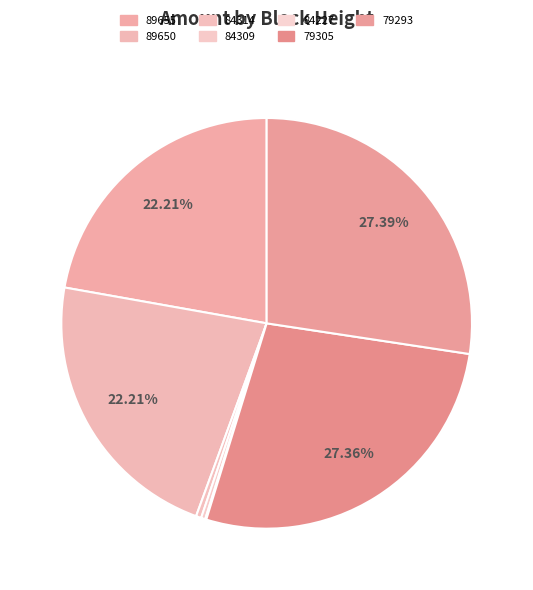

How many slices are in this pie chart?

7